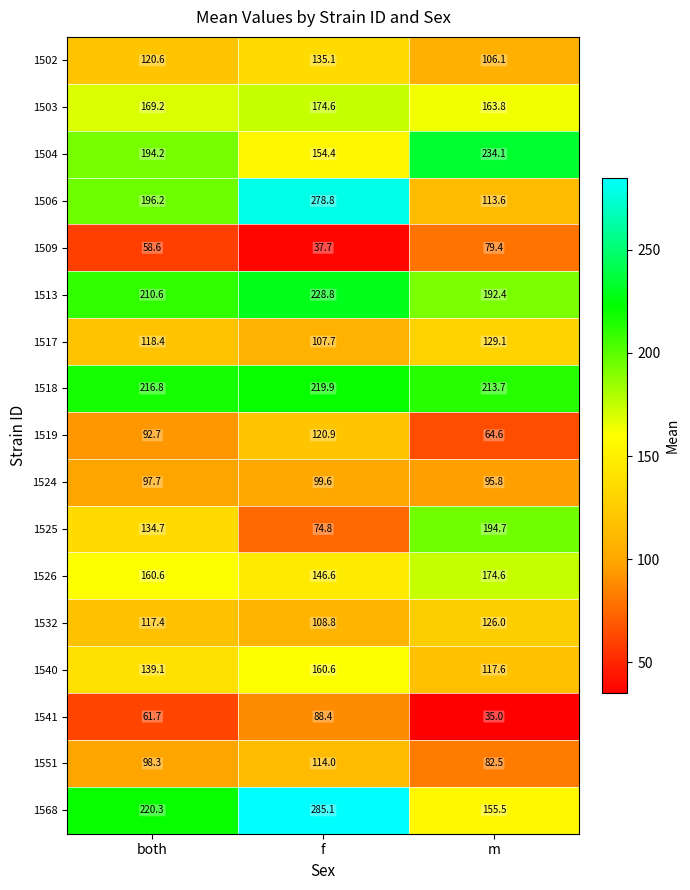

Count the number of data series in this chart.

17